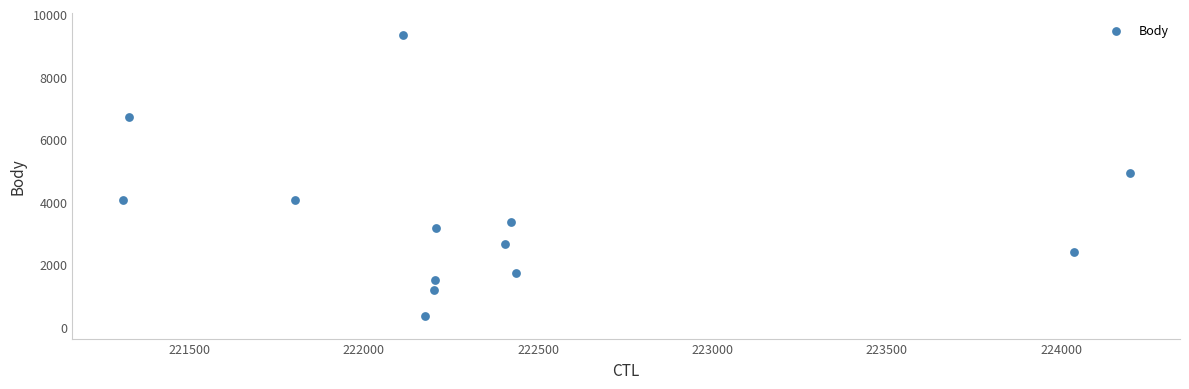

What is the range of X values (max minus min)?

2889